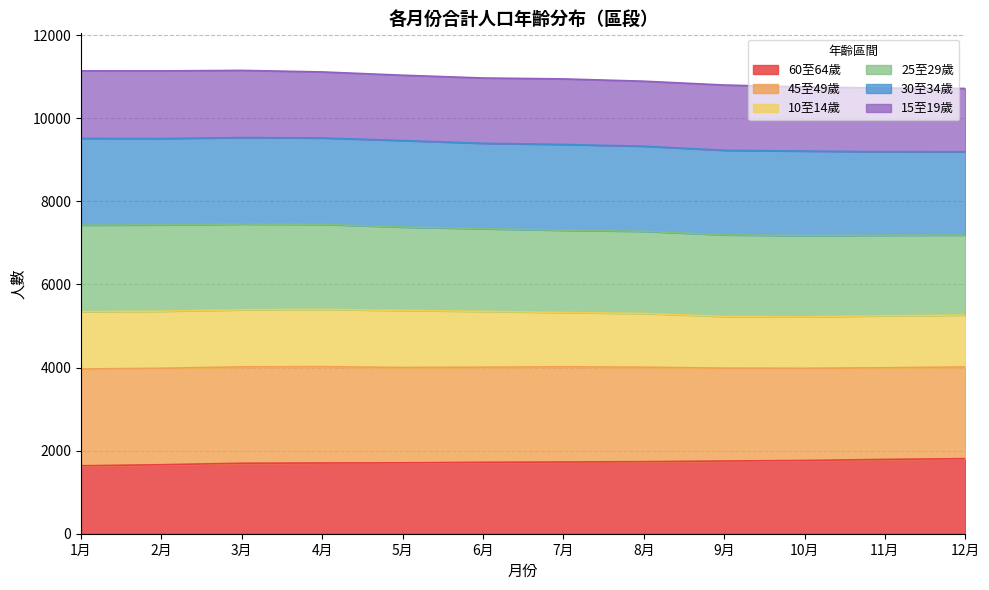

What is the total value across all series at 8月?

10894